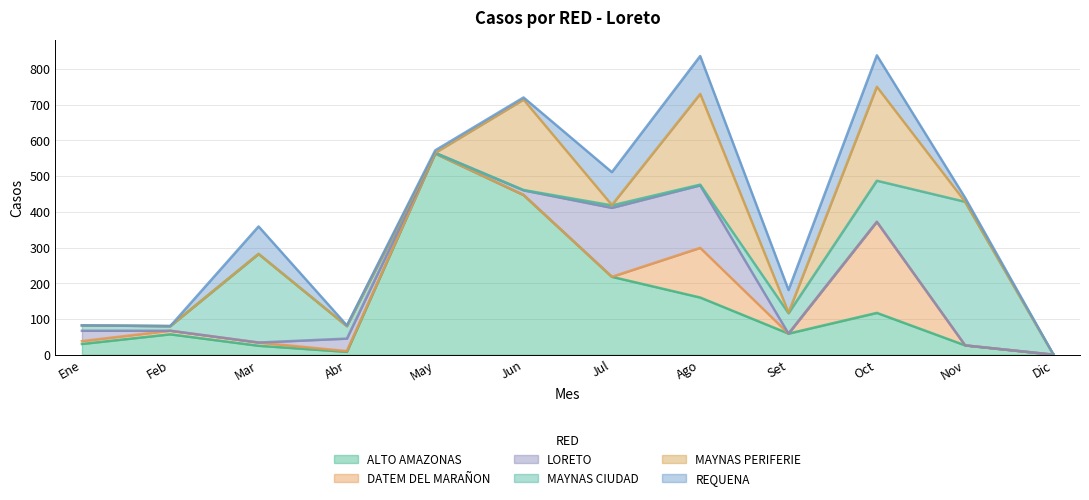

True or false: LORETO has more than 1 points higher than both neighbors.

True